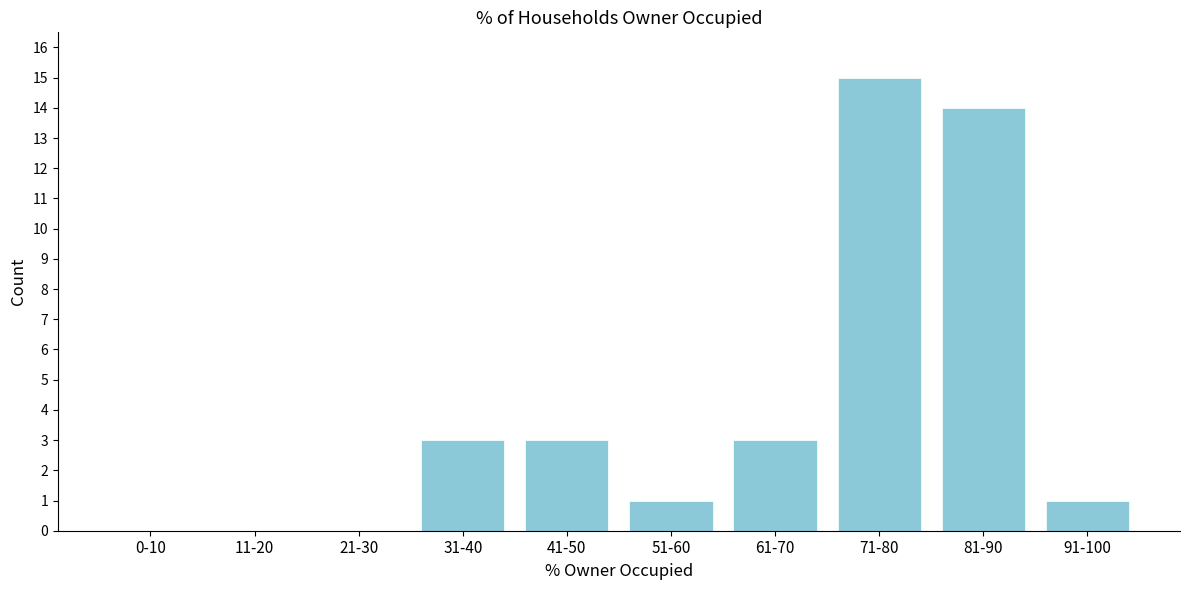

Reading right to left, list all the values displayed in this chart.

91-100=1	81-90=14	71-80=15	61-70=3	51-60=1	41-50=3	31-40=3	21-30=0	11-20=0	0-10=0